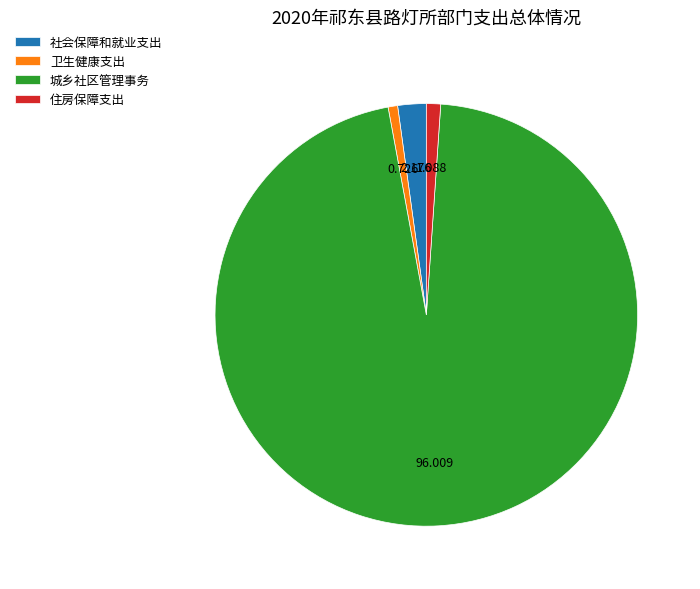

Which category has the biggest portion of the pie?

城乡社区管理事务